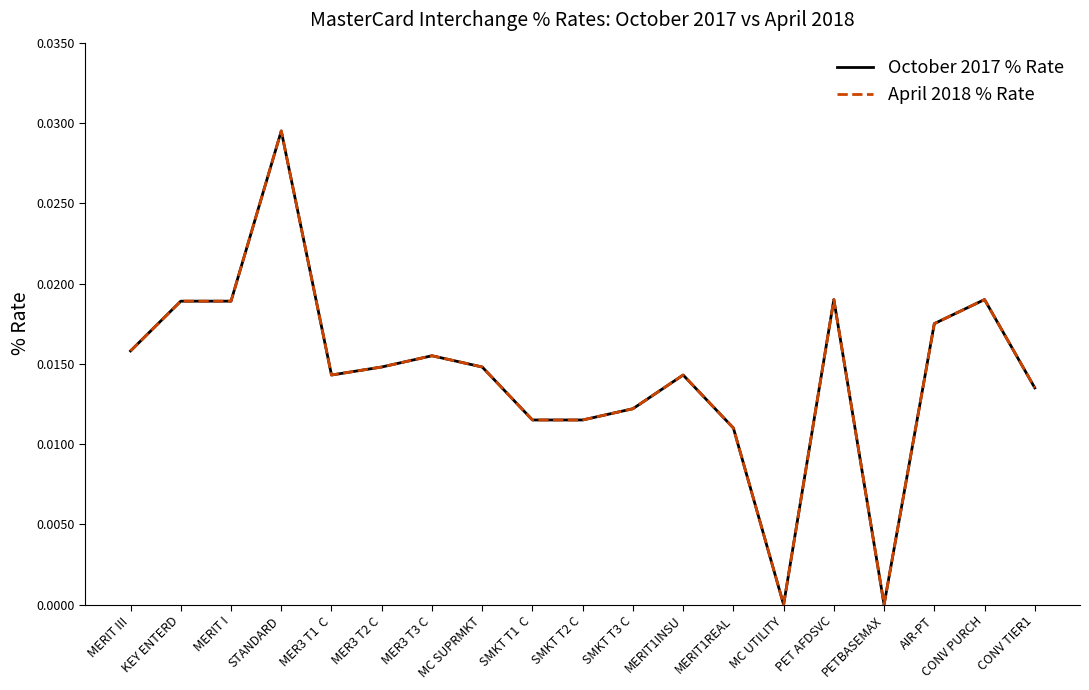

Reading right to left, transcribe all the data shown in this chart.

October 2017 % Rate: CONV TIER1=0.0	CONV PURCH=0.0	AIR-PT=0.0	PETBASEMAX=0.0	PET AFDSVC=0.0	MC UTILITY=0.0	MERIT1REAL=0.0	MERIT1INSU=0.0	SMKT T3 C=0.0	SMKT T2 C=0.0	SMKT T1  C=0.0	MC SUPRMKT=0.0	MER3 T3 C=0.0	MER3 T2 C=0.0	MER3 T1  C=0.0	STANDARD=0.0	MERIT I=0.0	KEY ENTERD=0.0	MERIT III=0.0
April 2018 % Rate: CONV TIER1=0.0	CONV PURCH=0.0	AIR-PT=0.0	PETBASEMAX=0.0	PET AFDSVC=0.0	MC UTILITY=0.0	MERIT1REAL=0.0	MERIT1INSU=0.0	SMKT T3 C=0.0	SMKT T2 C=0.0	SMKT T1  C=0.0	MC SUPRMKT=0.0	MER3 T3 C=0.0	MER3 T2 C=0.0	MER3 T1  C=0.0	STANDARD=0.0	MERIT I=0.0	KEY ENTERD=0.0	MERIT III=0.0